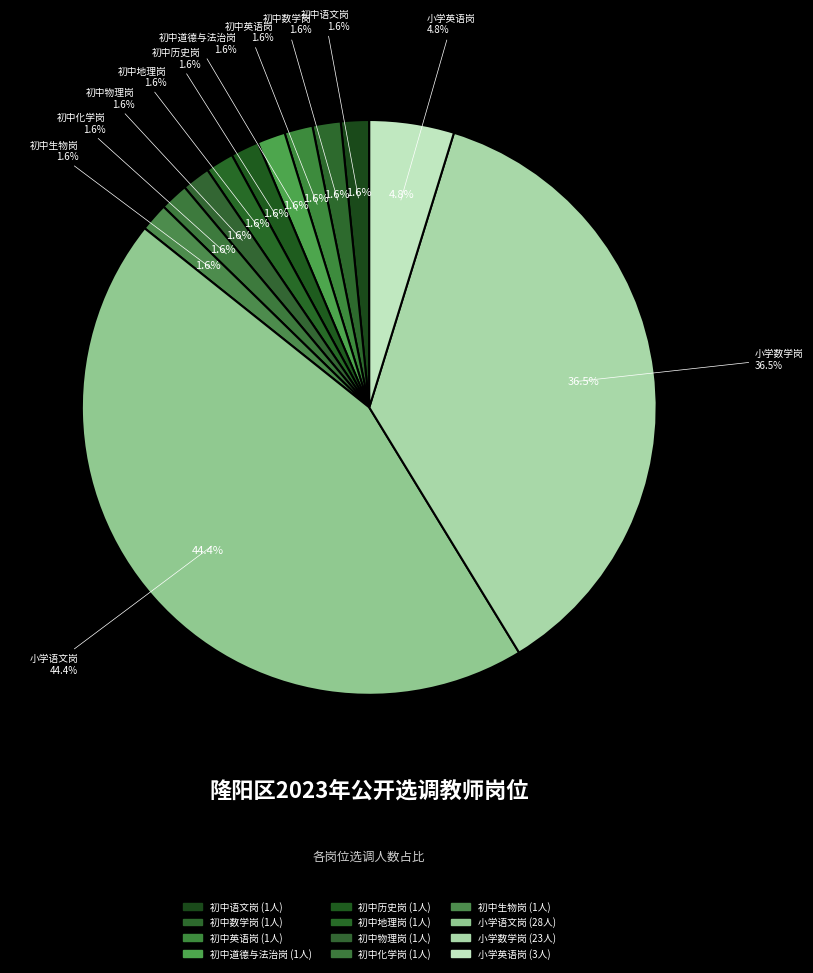

Does 初中道德与法治岗 account for over 50% of the chart?

No